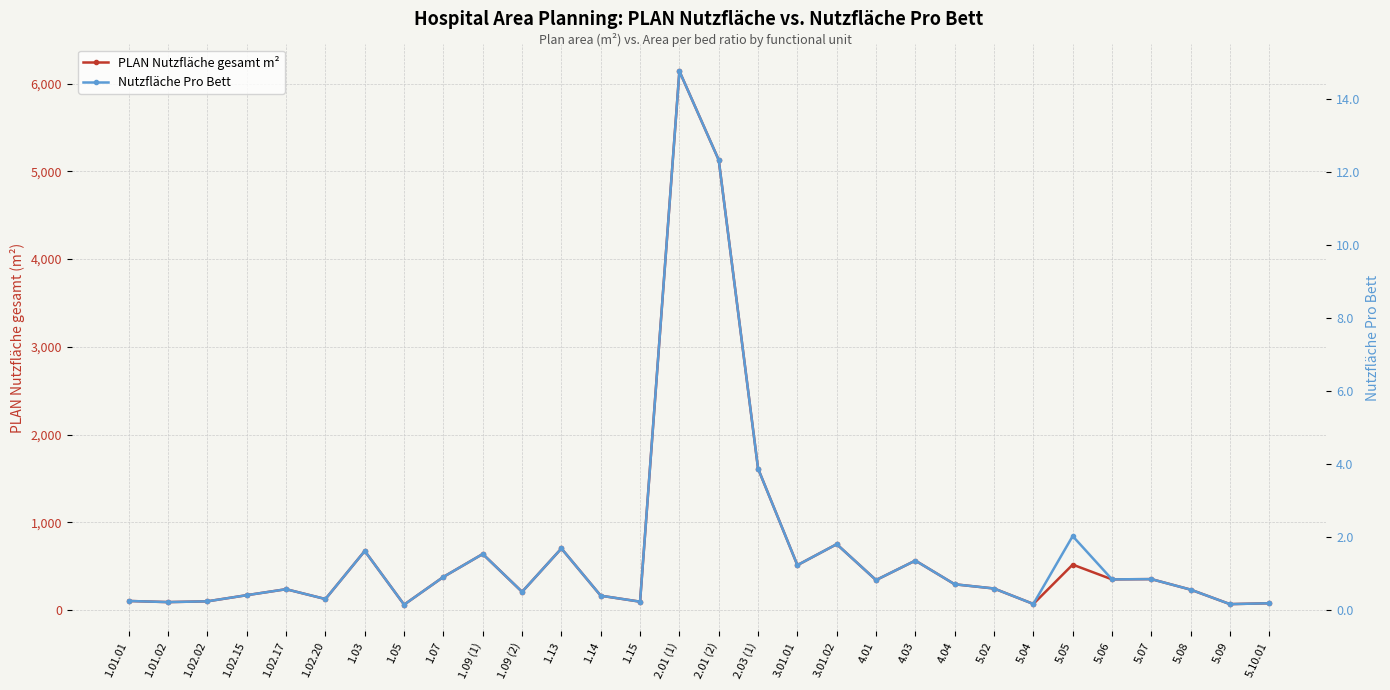

How many data points in PLAN Nutzfläche gesamt m² are less than 296?

15